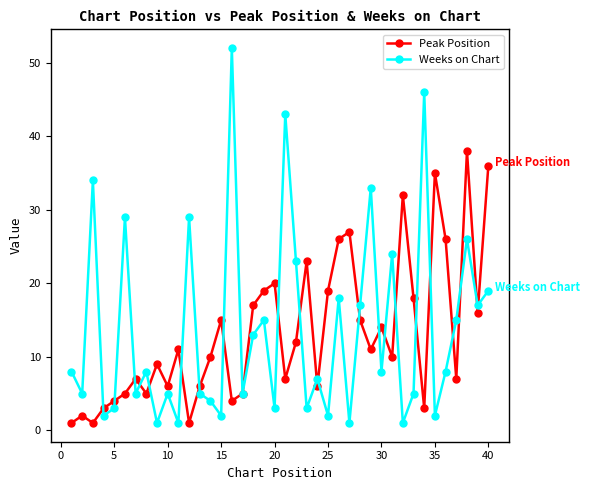

In Peak Position, how many points are lower than both neighbors (excluding endpoints)?

12